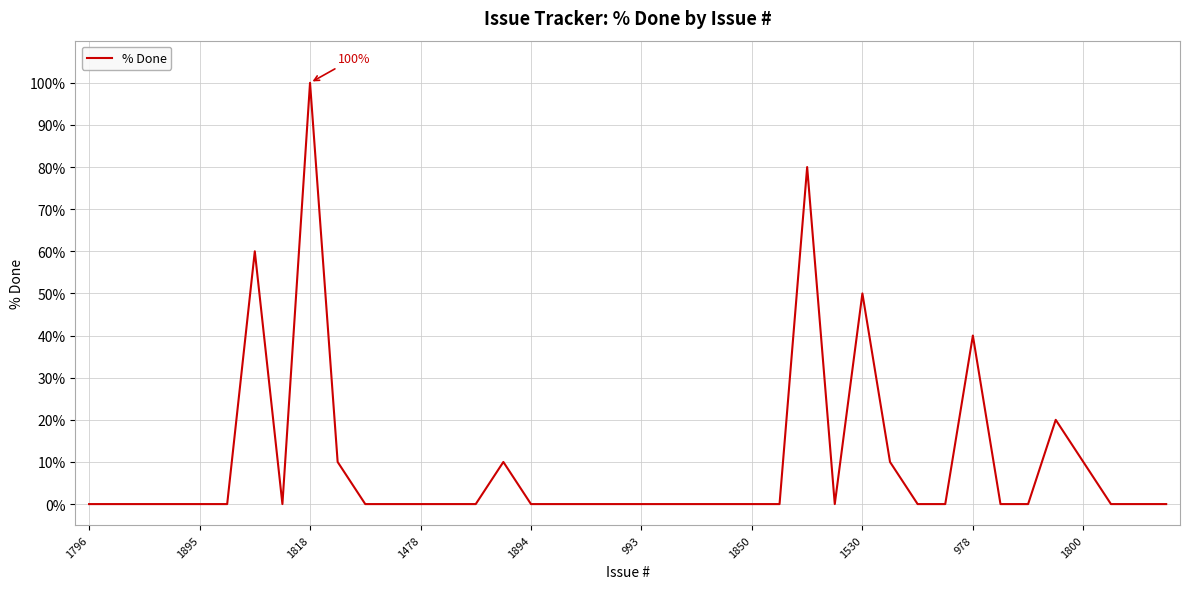

What is the greatest value displayed?

100